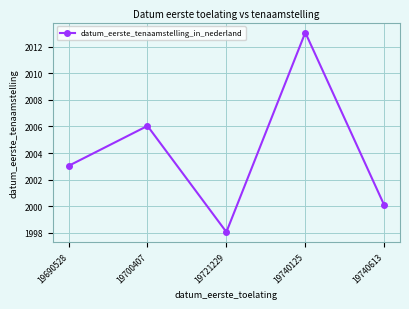

At which category does the chart reach its peak across all series?

19740125